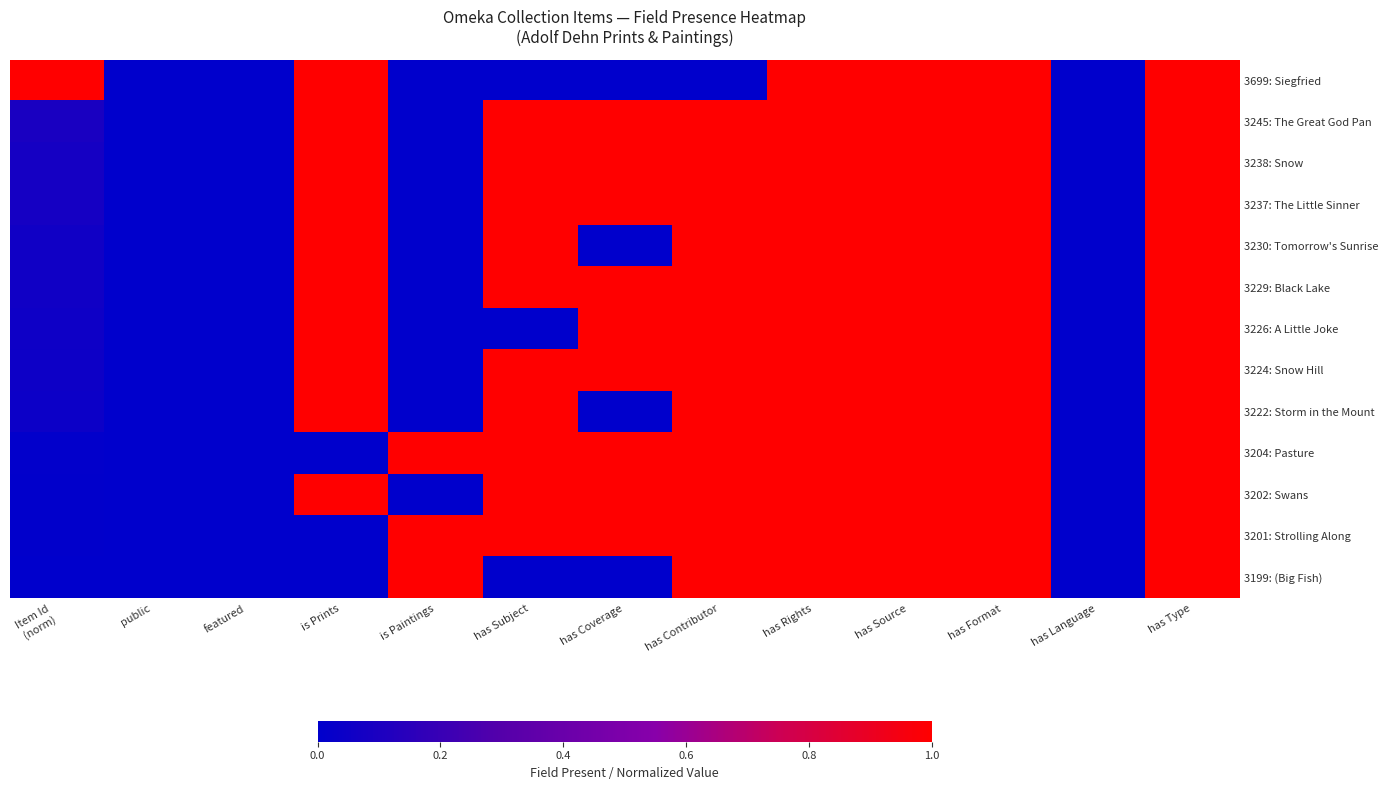

At which category does the chart reach its peak across all series?

Item Id
(norm)